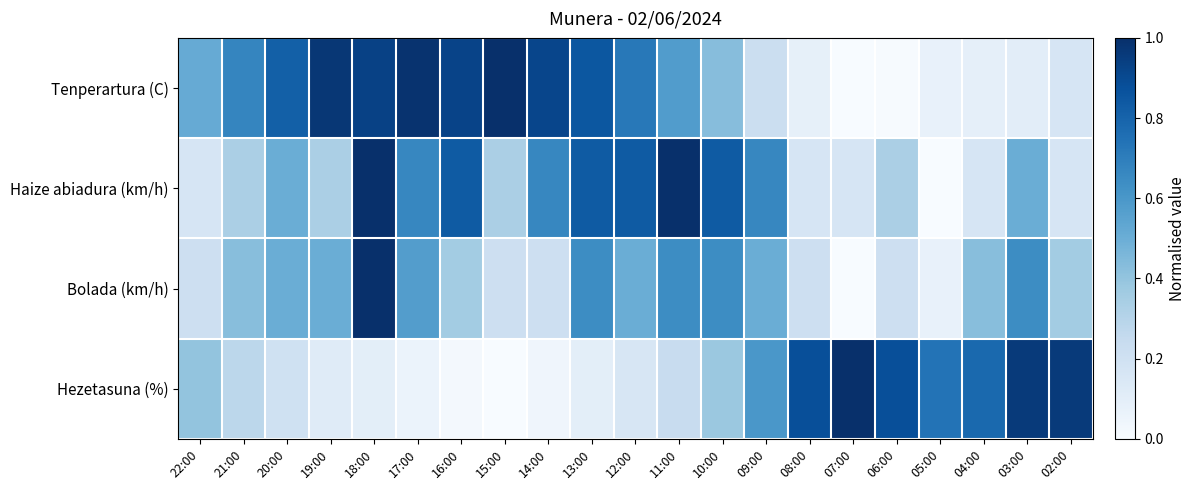

Which series has the widest spread of values?

Tenperartura (C)